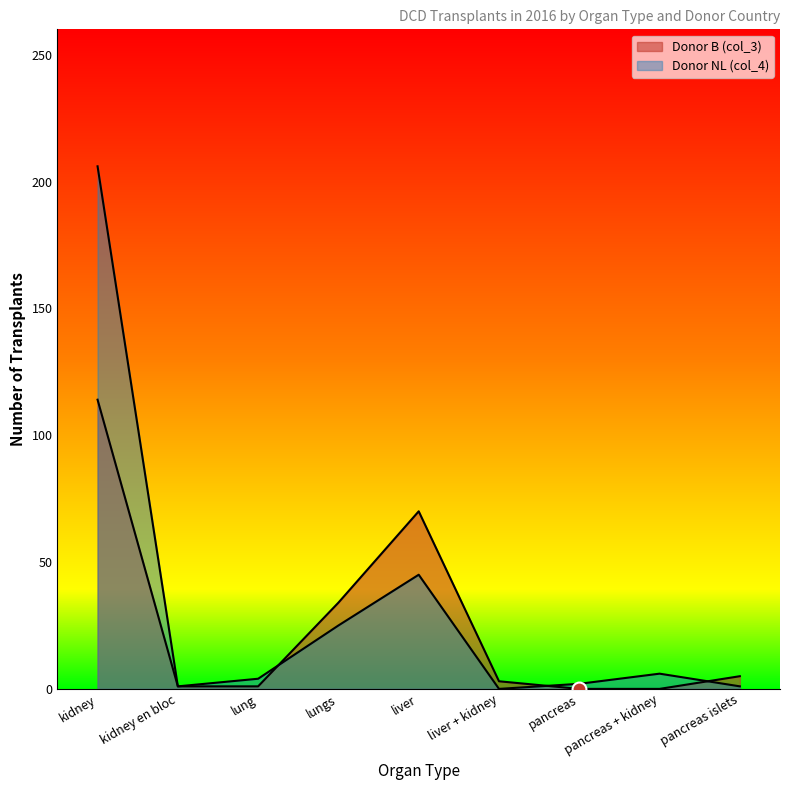

What position from the right is liver + kidney?

4